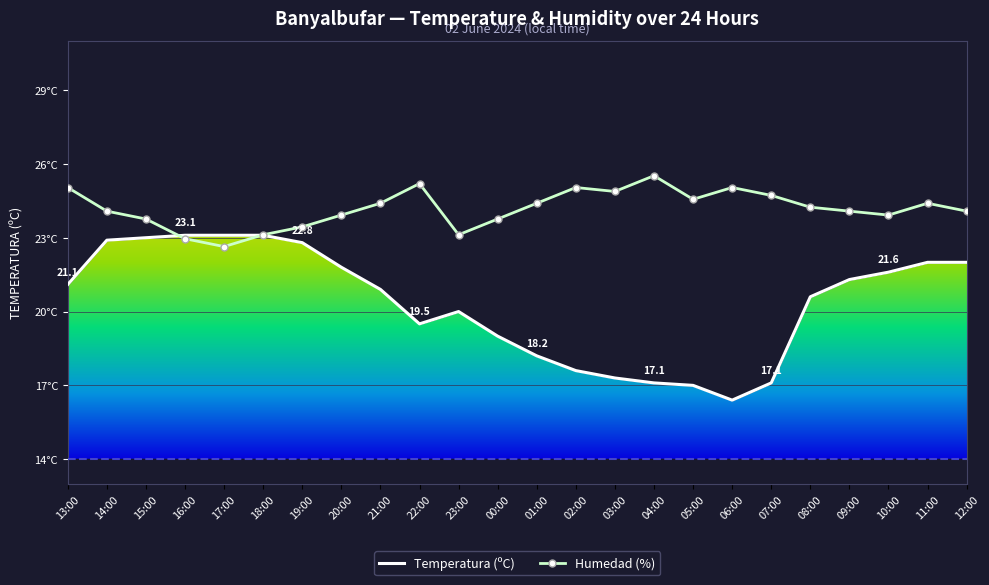

Rank the series at 19:00 from highest to lowest value.

Humedad (%), Temperatura (ºC)